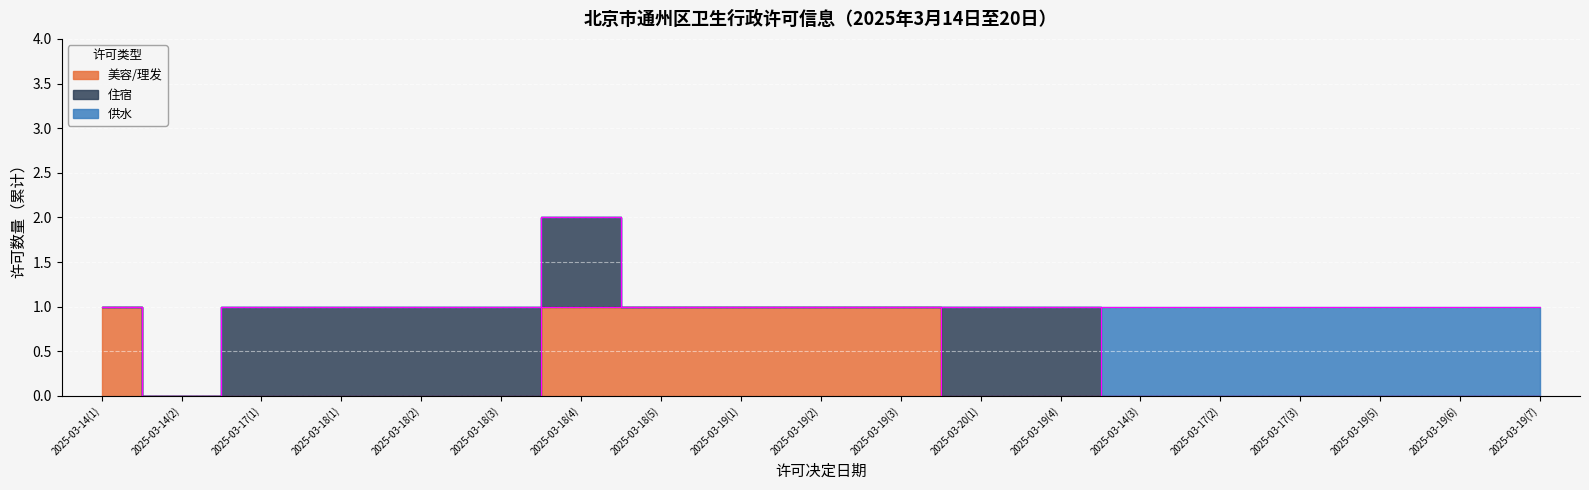

What is the maximum value shown in the chart?

1